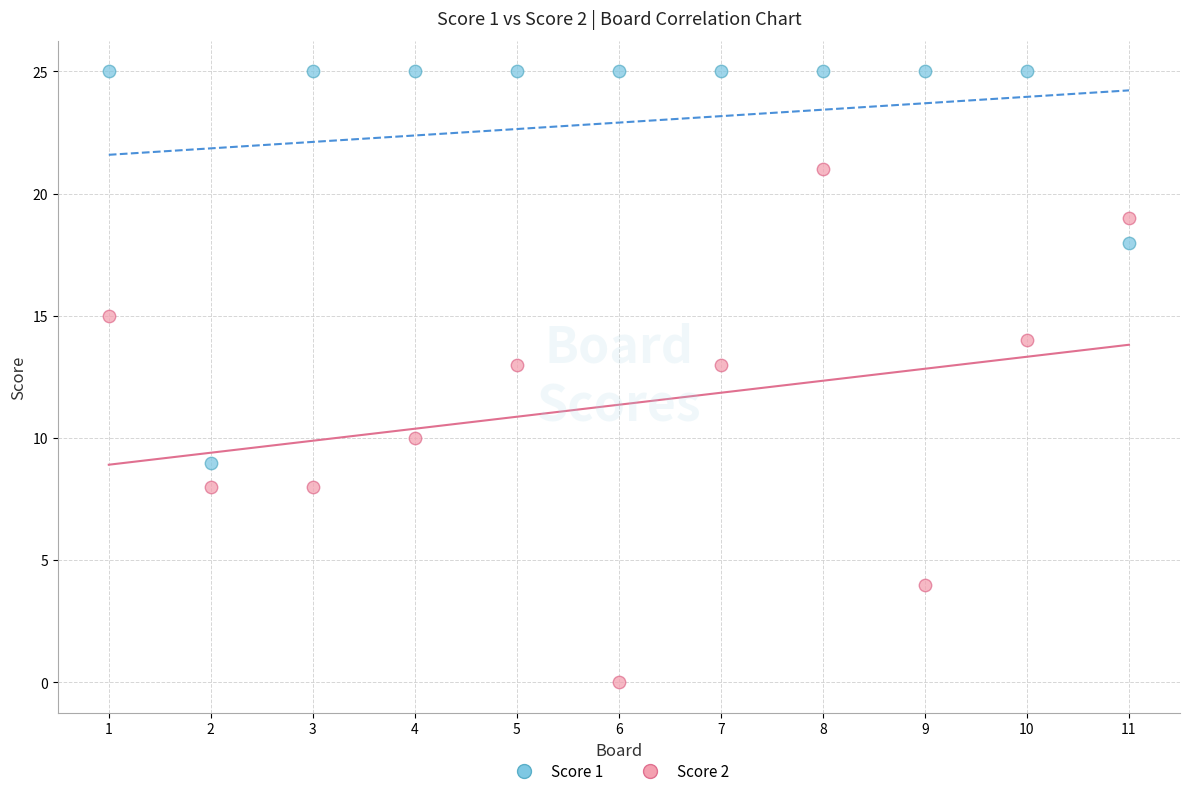

Which series contains the lowest Y value?

Score 2